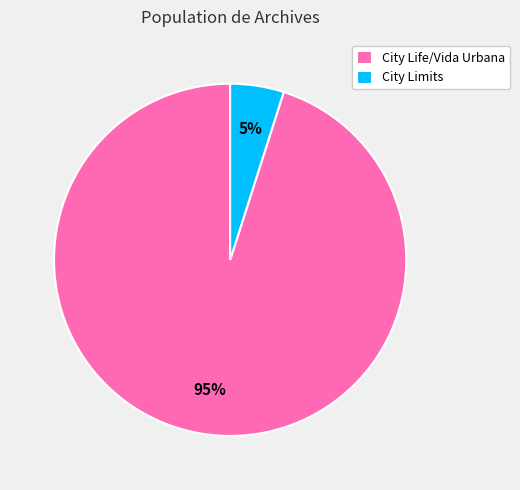

Which category accounts for the majority?

City Life/Vida Urbana